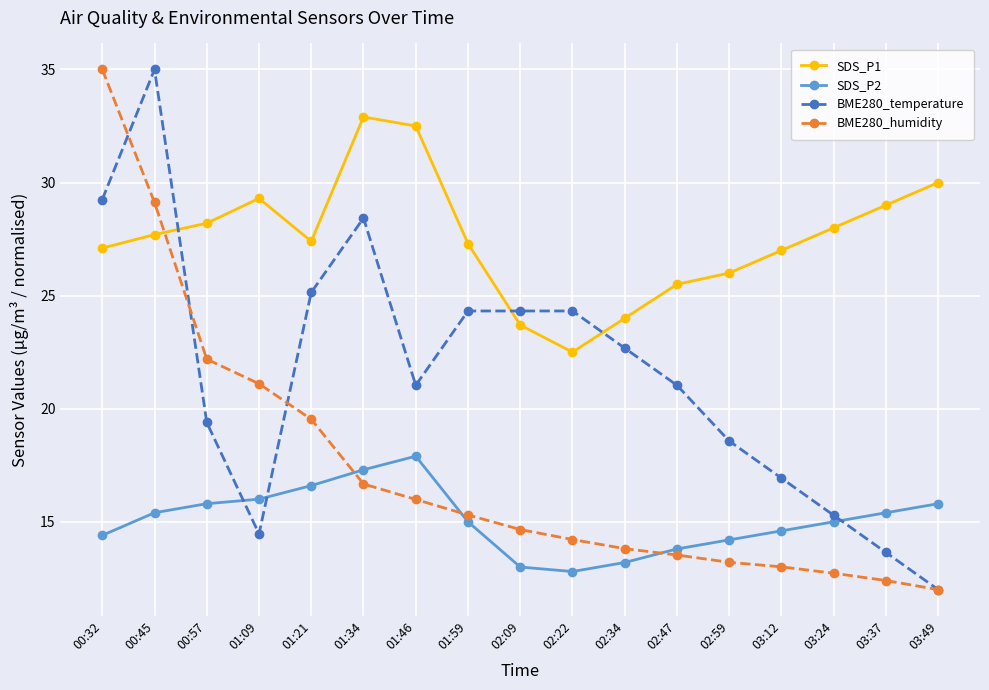

How many intersections are there between BME280_humidity and SDS_P1?

1